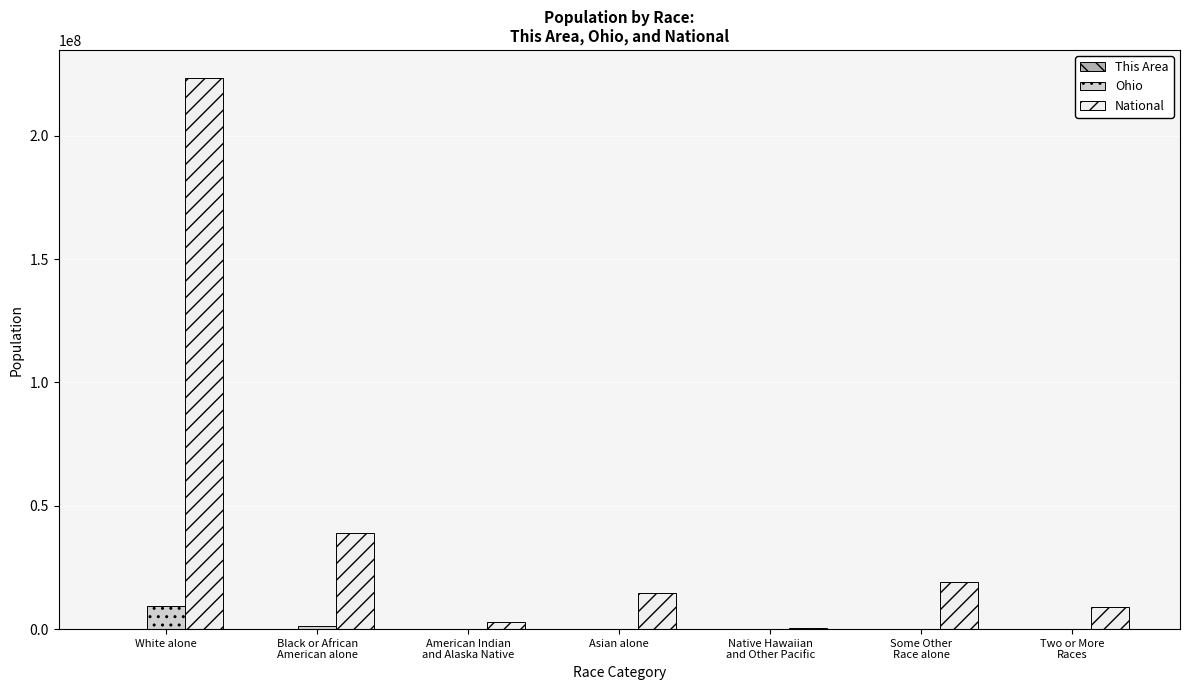

Which category has the highest value in the Ohio series?

White alone